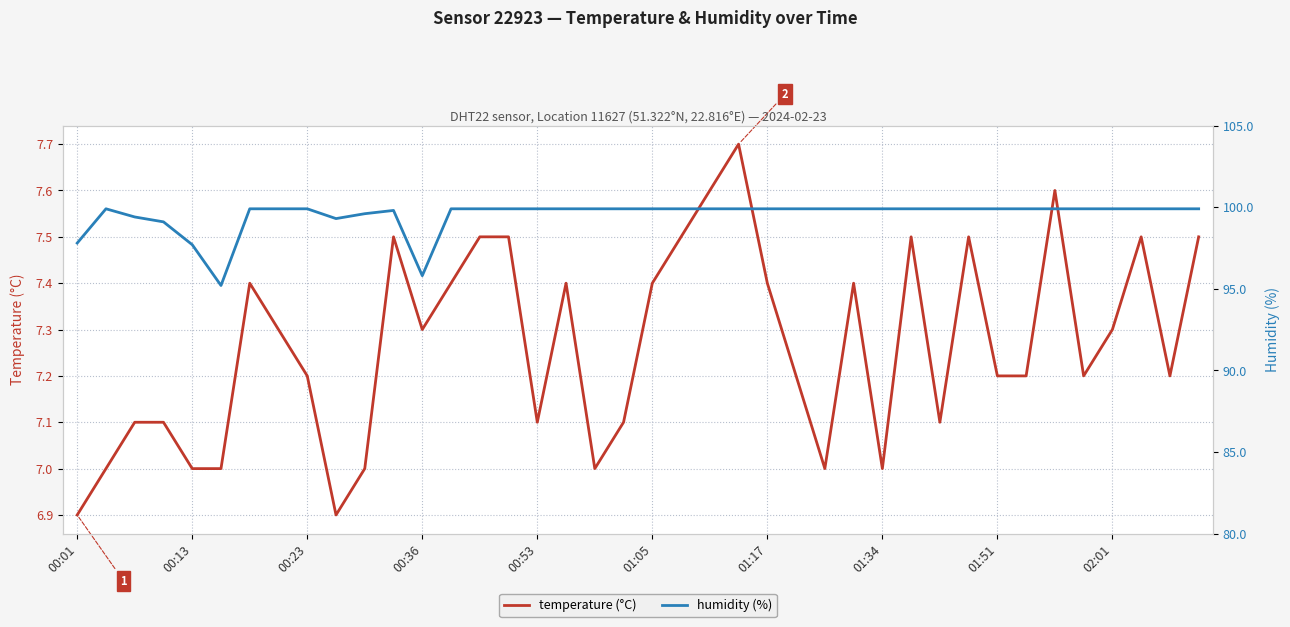

Read the temperature (°C) value at 37.

7.5